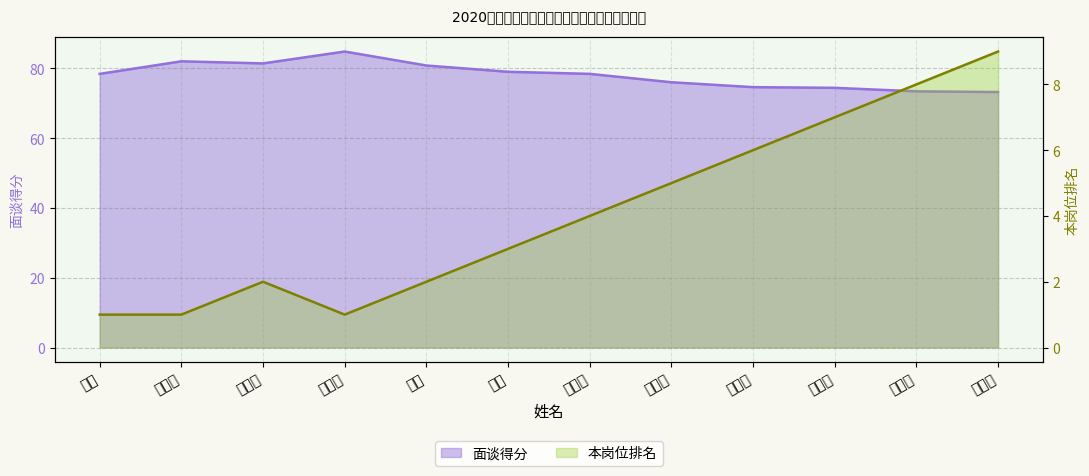

What is the difference between the 本岗位排名 values at 杨永红 and 陈俊妃?

8.0